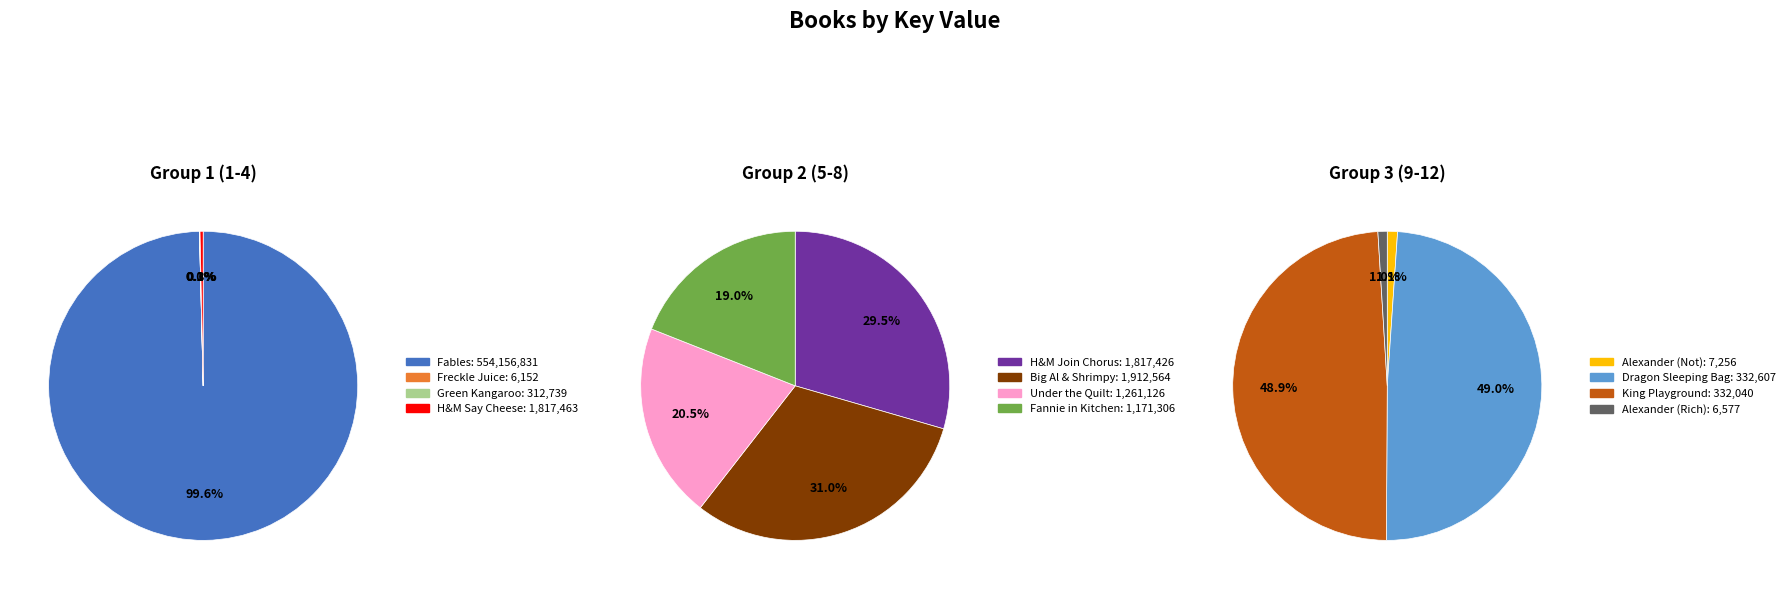

Rank the categories by value from lowest to highest.

Freckle Juice, Alexander, Who Used to Be Rich, Alexander, Who's Not, One in the Middle Is the Green Kangaroo, King of the Playground, There's a Dragon in My Sleeping Bag, Fannie in the Kitchen, Under the Quilt of Night, Horace and Morris Join the Chorus, Horace and Morris Say Cheese, Big Al and Shrimpy, Fables You Shouldn't Pay Any Attention